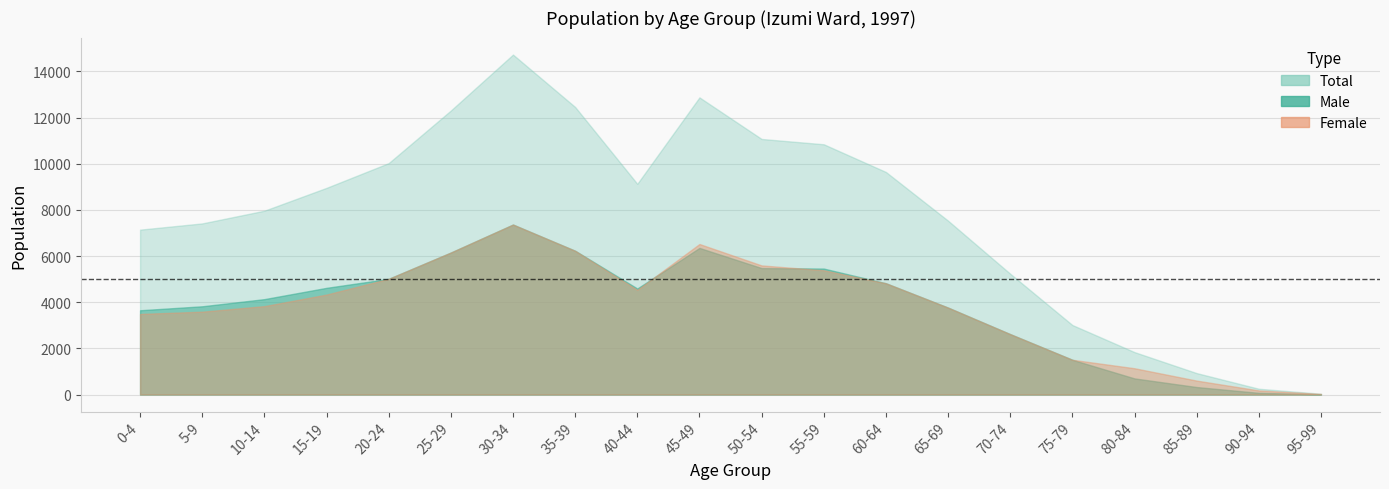

How many data points in Total are less than 8953?

10